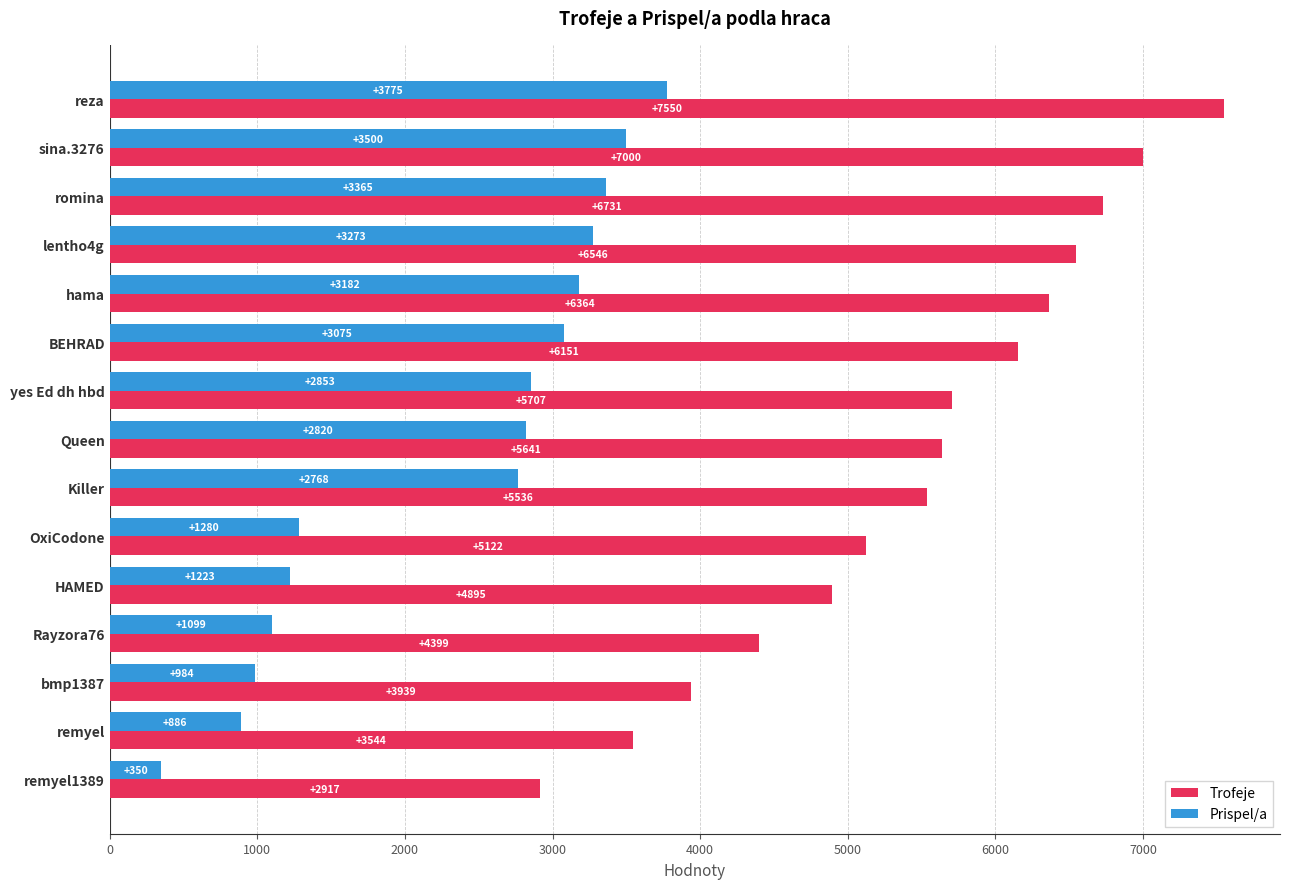

Is it true that Prispel/a equals 1366 at remyel?

False